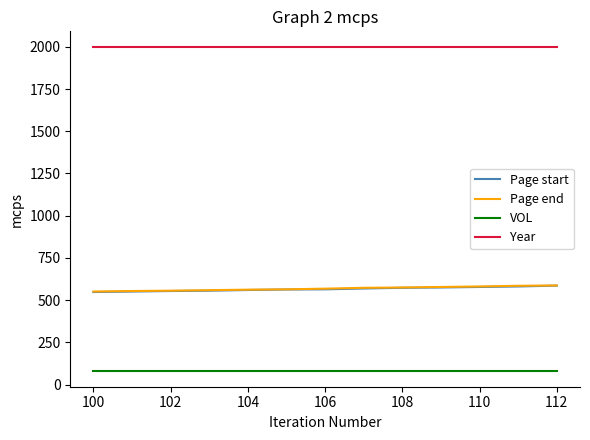

True or false: Year and VOL intersect in this chart.

False